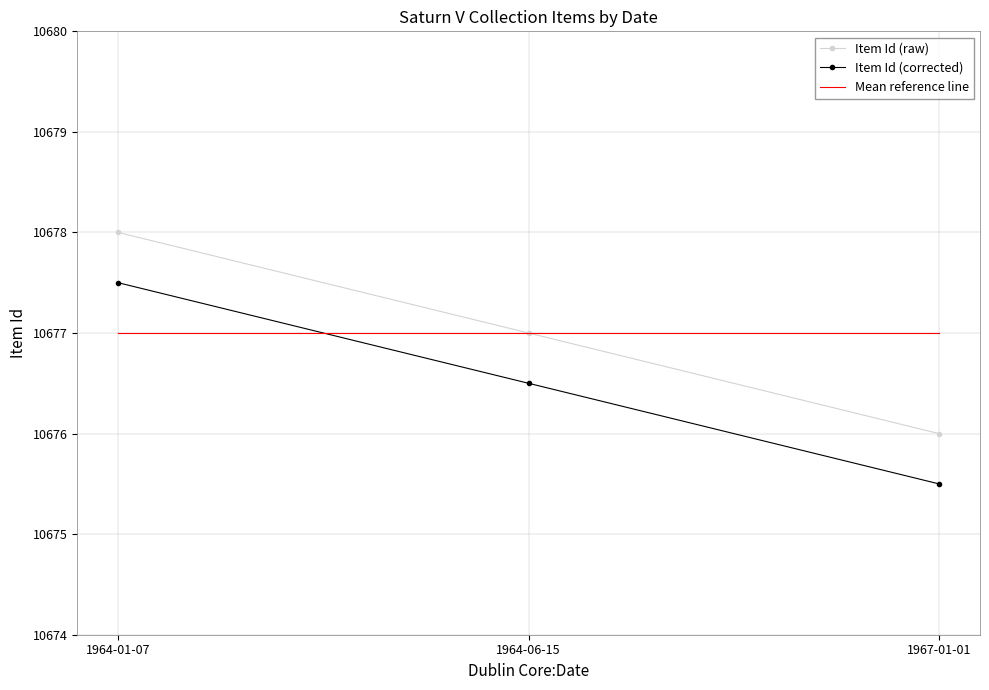

Count the values in the range 10676 to 10678.

3